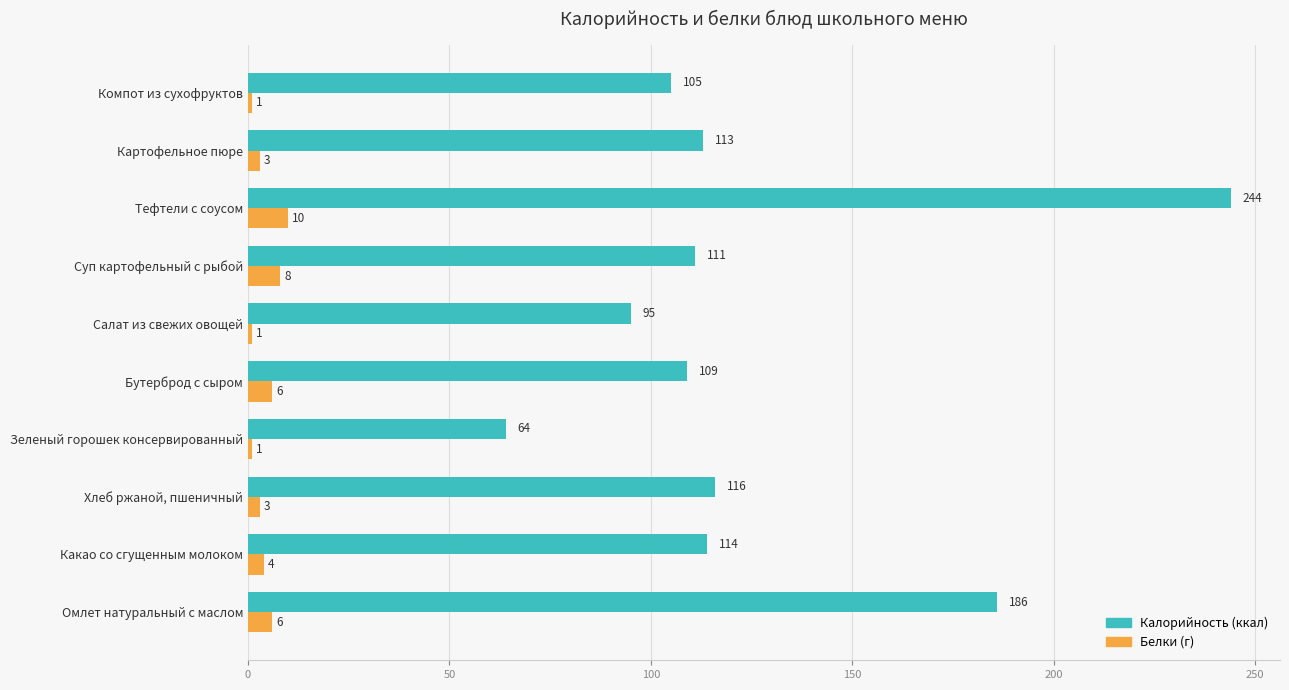

What is the greatest value displayed?

244